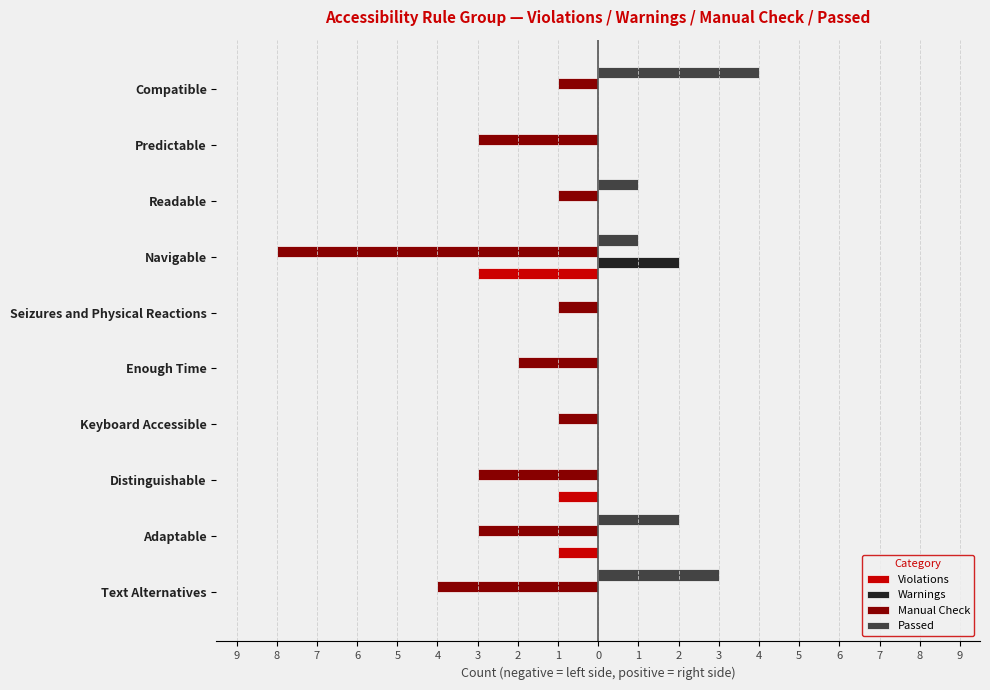

Is it true that Manual Check equals -8.0 at Navigable?

True